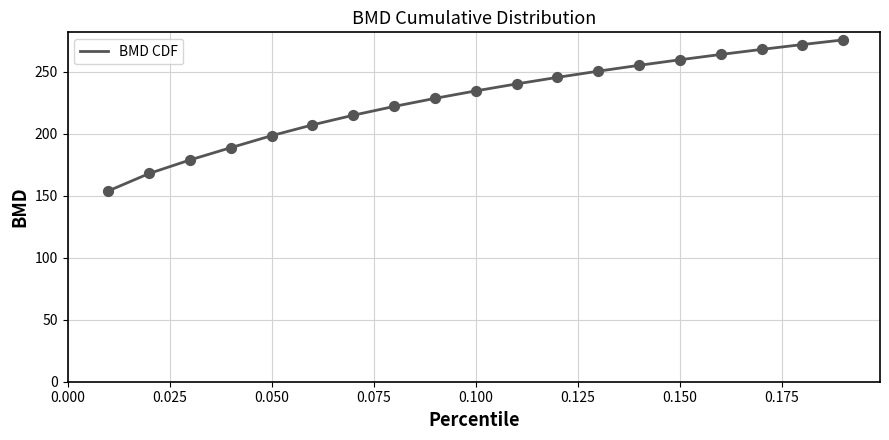

What is the smallest value displayed?

153.9